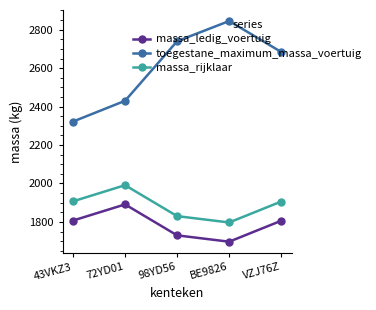

How many categories are shown in the chart?

5